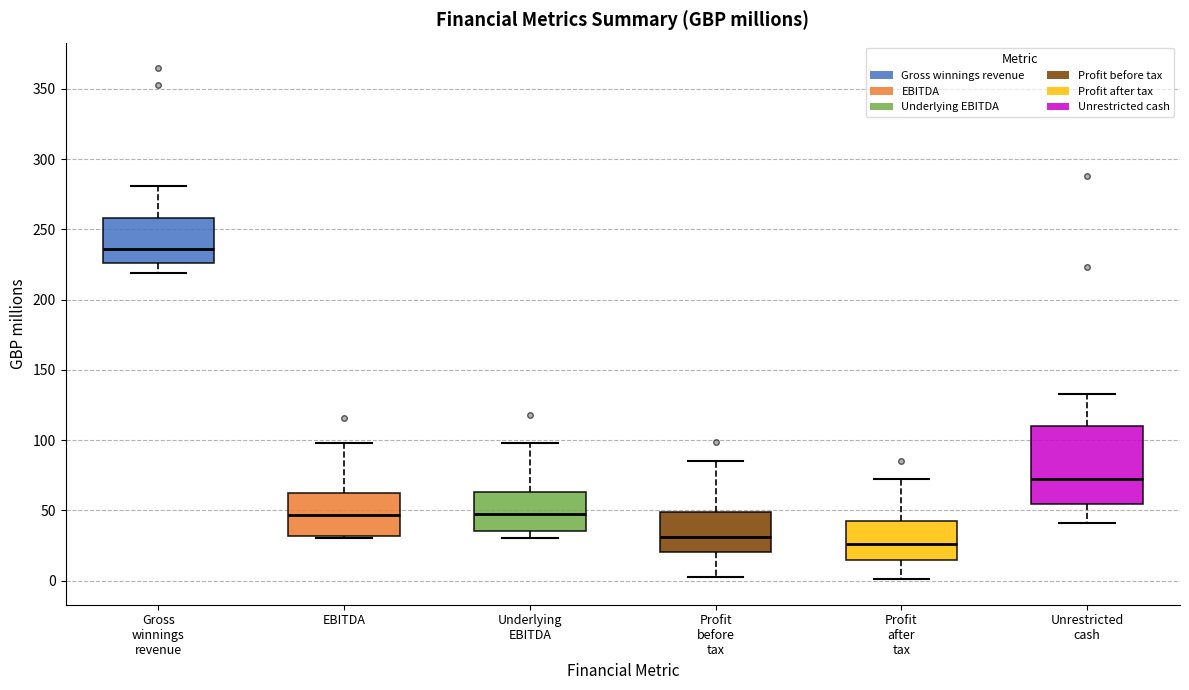

Reading left to right, read every box against the y-axis: the position of its median line, the range the box covers, and the ends of its whiskers. The values are not printed on the chart, so give them approximately, as read against the axis.

Gross winnings revenue: median 235, box 225 to 260, whiskers 220 to 280
EBITDA: median 45, box 30 to 60, whiskers 30 (just below the box's lower edge) to 100
Underlying EBITDA: median 45, box 35 to 65, whiskers 30 to 100
Profit before tax: median 30, box 20 to 50, whiskers 0 to 85
Profit after tax: median 25, box 15 to 45, whiskers 0 to 75
Unrestricted cash: median 70, box 55 to 110, whiskers 40 to 135